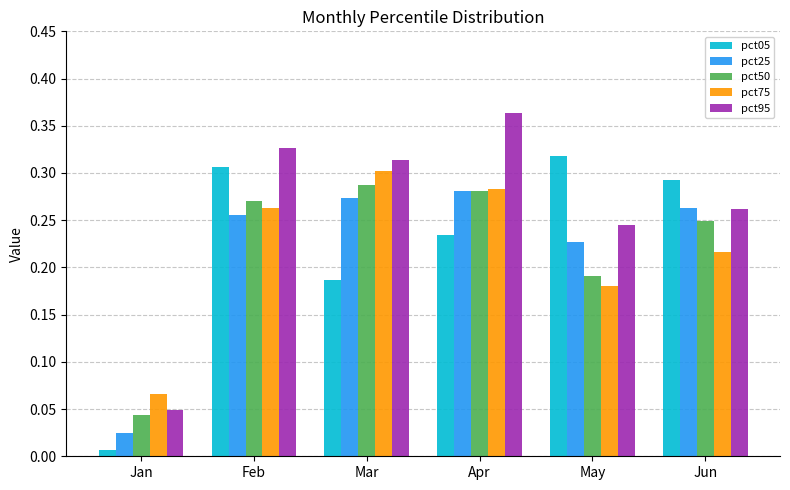

List the series in order of their peak value, highest first.

pct95, pct05, pct75, pct50, pct25